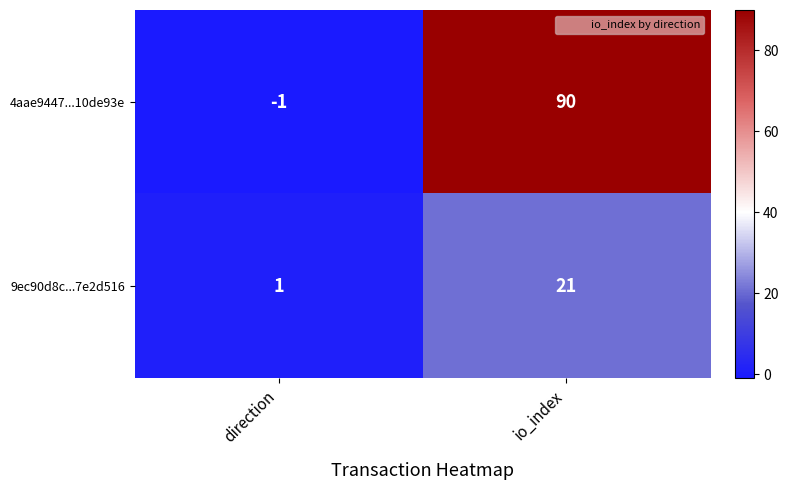

How many negative values does the 4aae9447...10de93e series have?

1